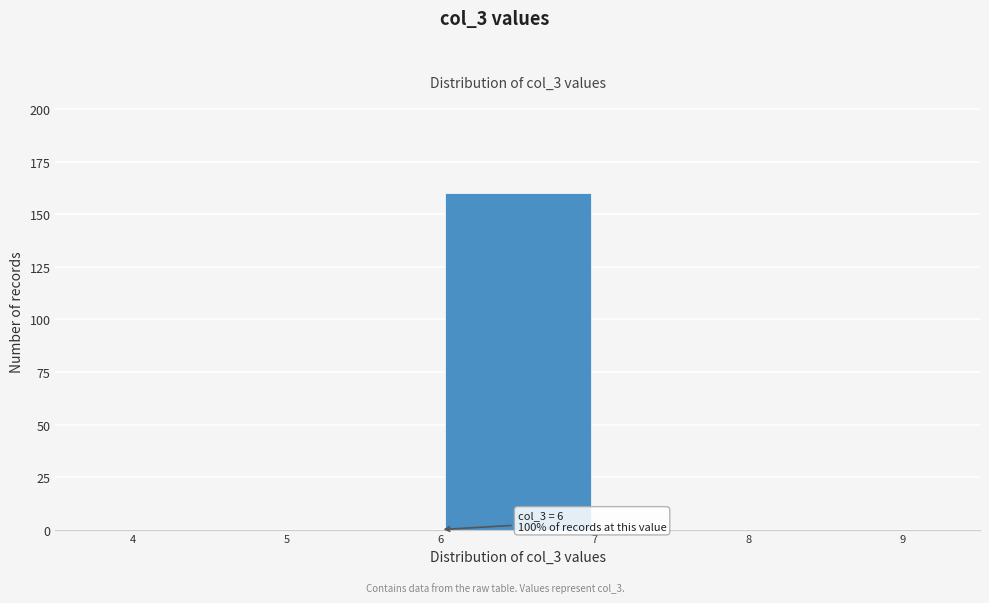

Which range on the x-axis has the tallest bar?

6 to 7